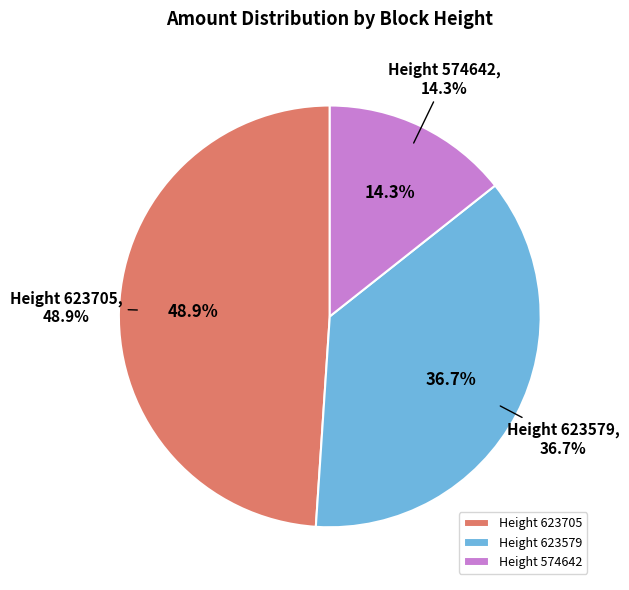

How many slices are in this pie chart?

3